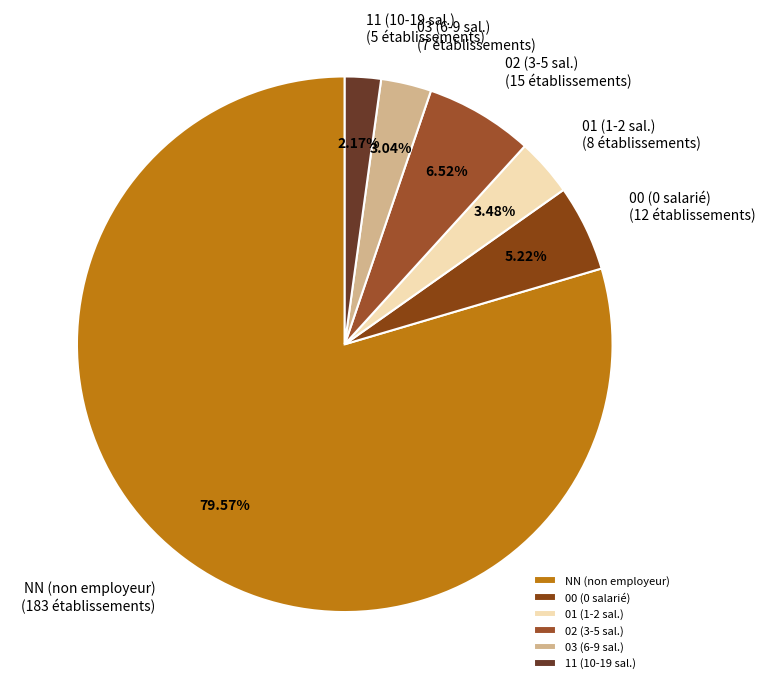

Is it true that 01 is 3% of the pie?

True